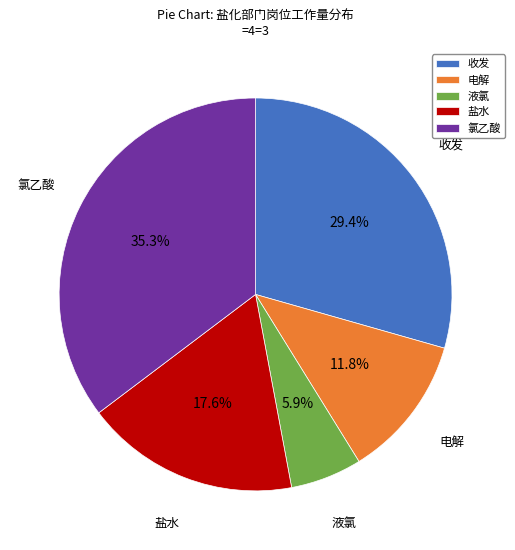

What percentage is NOT represented by 氯乙酸?

64.7%